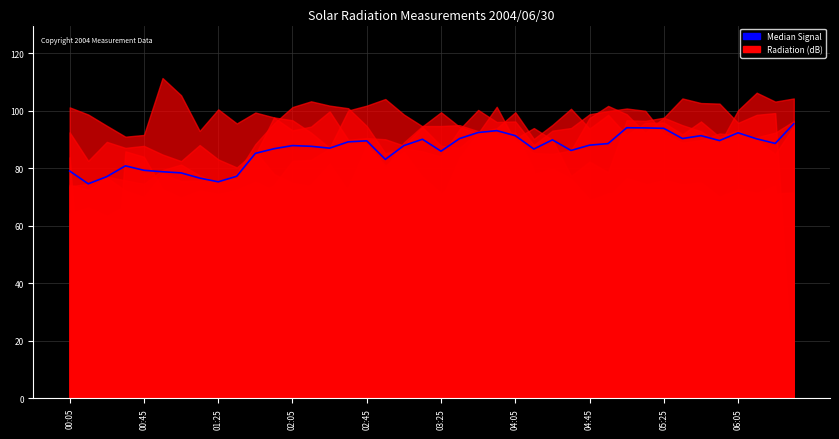

How many lines are shown in the chart?

1